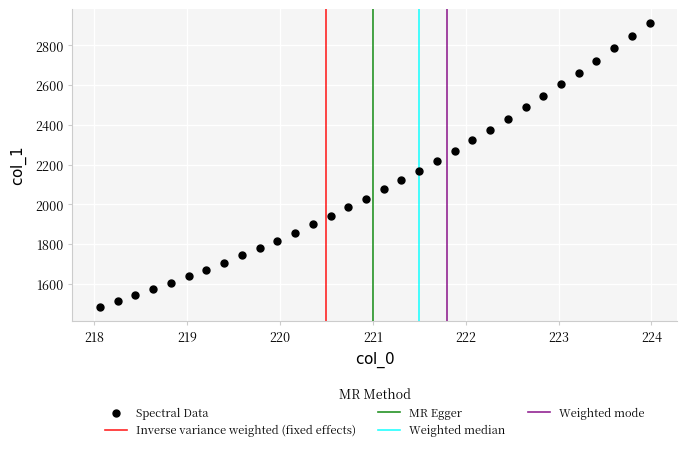

What is the range of X values (max minus min)?

5.9